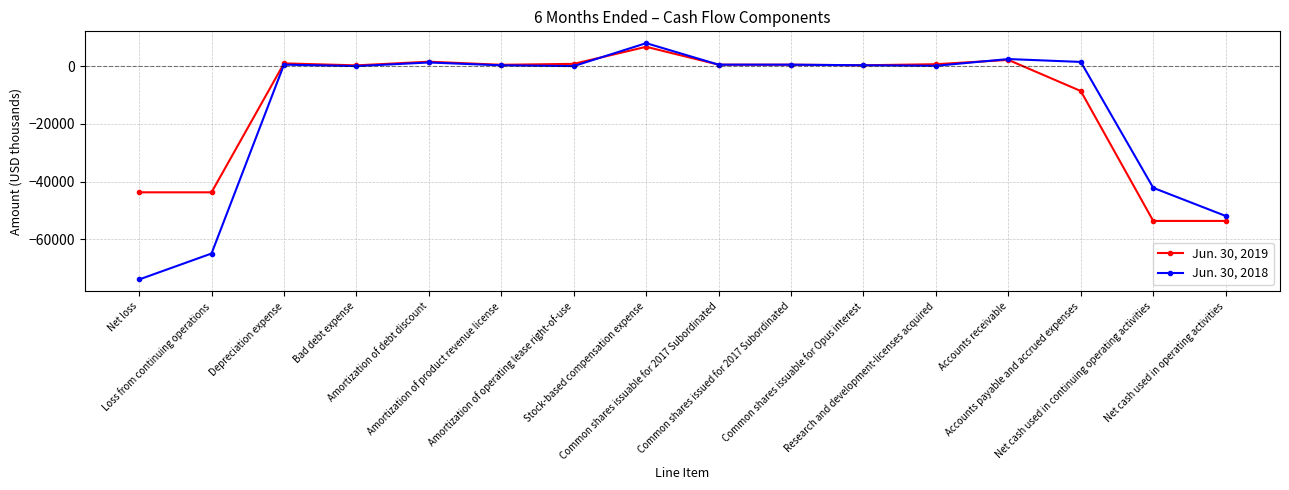

What is the average value of the Jun. 30, 2018 series?

-13611